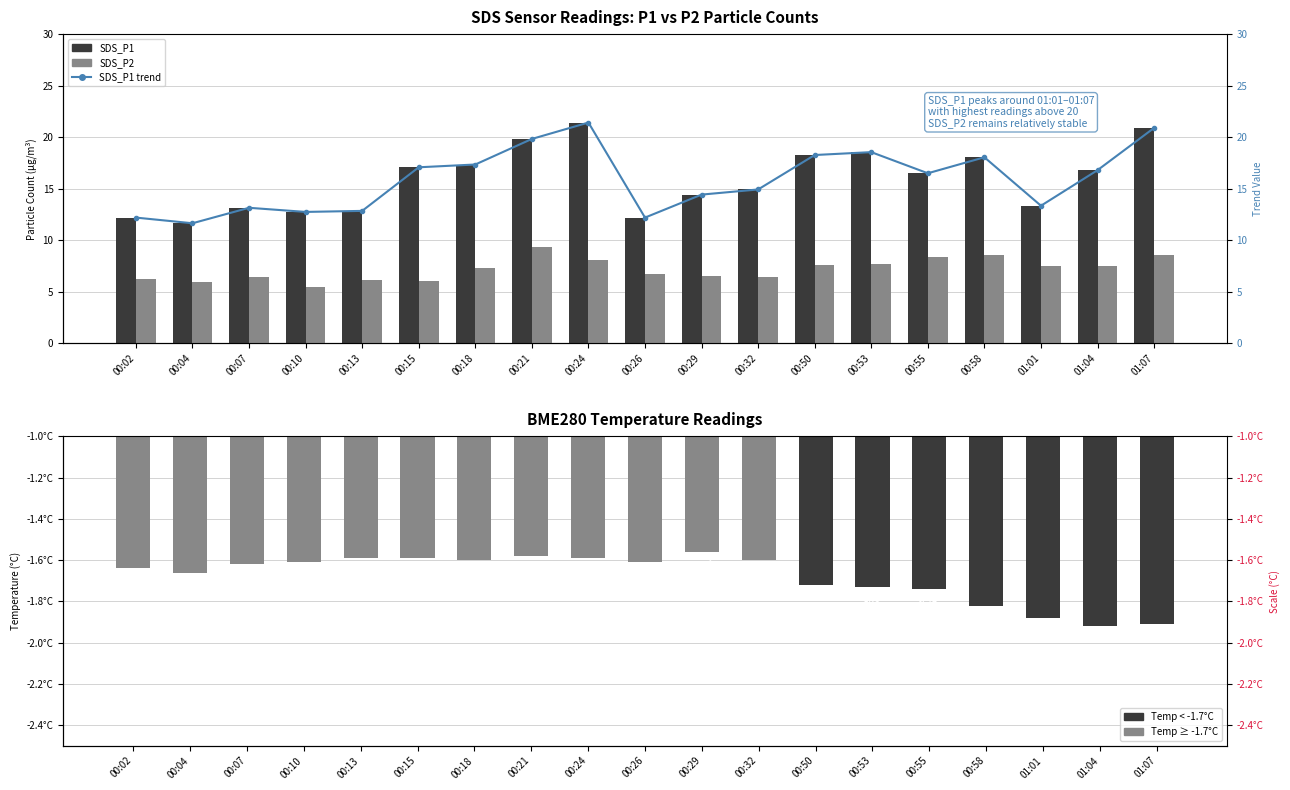

List the series in order of their peak value, highest first.

SDS_P1, SDS_P1 trend, SDS_P2, BME280_temperature